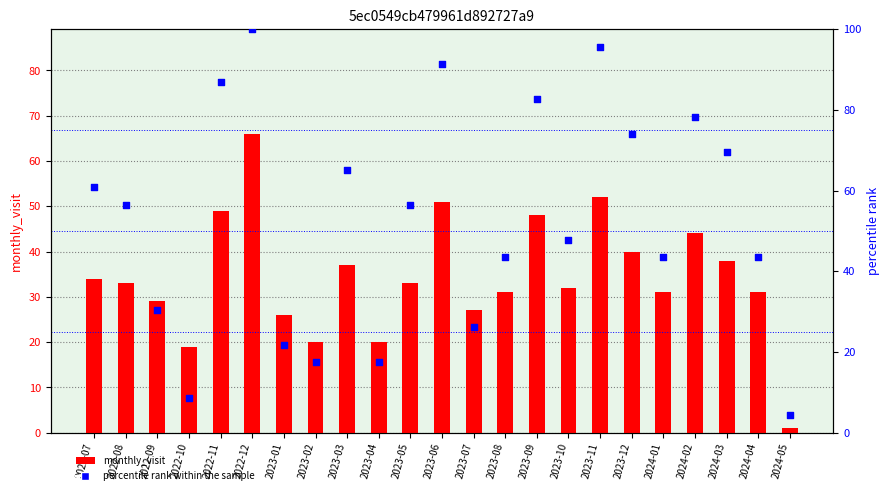

Which series reaches the maximum Y coordinate?

percentile rank within the sample